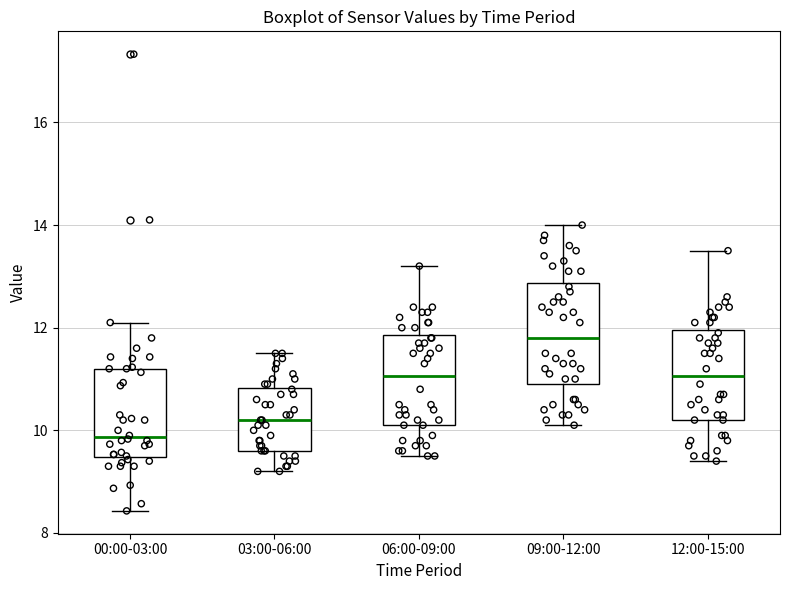

Where does the median line of the box for 12:00-15:00 sit on the y-axis? The values are not printed on the chart, so give them approximately, as read against the axis.

11.0